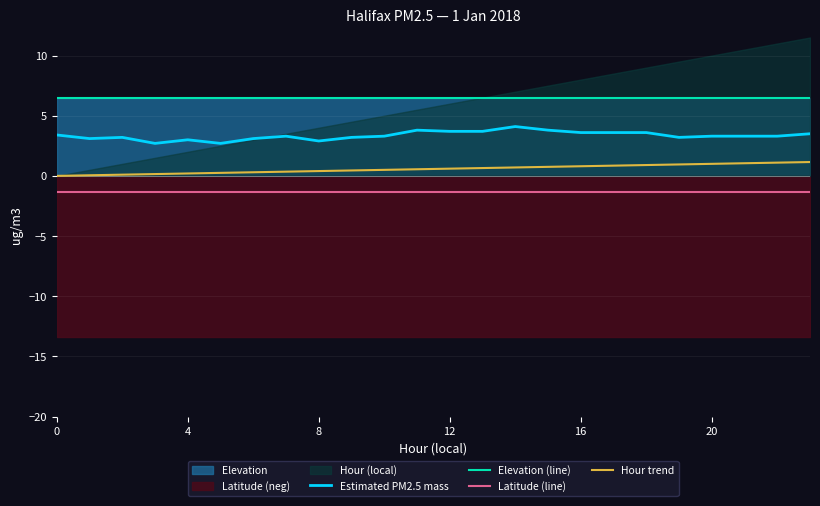

What is the label of the 15th point from the right?

9